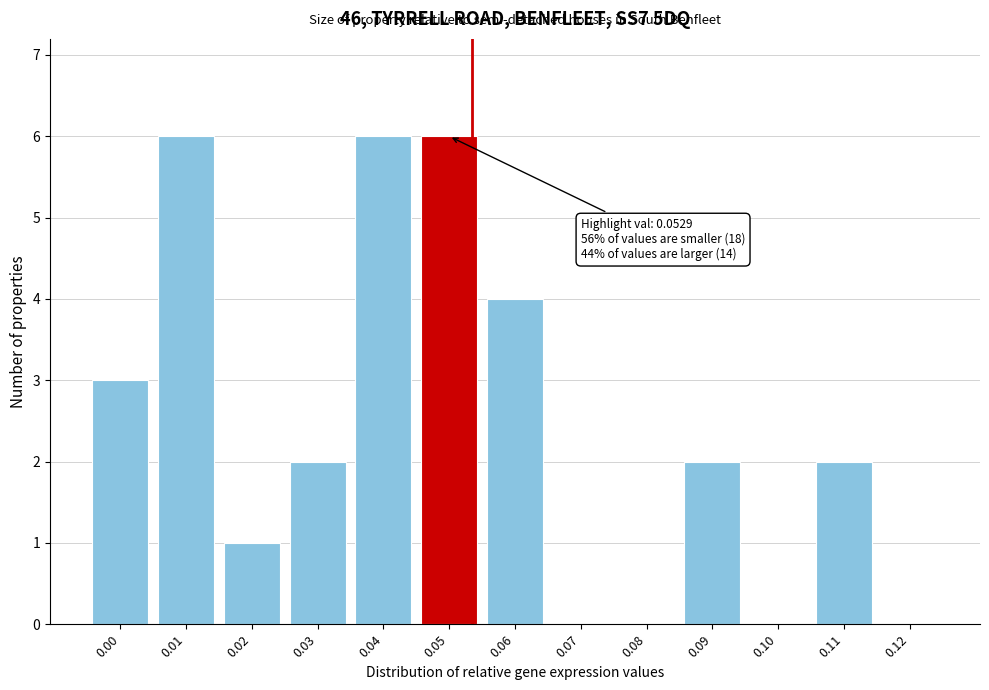

Reading left to right, transcribe all the data shown in this chart.

0.00=3	0.01=6	0.02=1	0.03=2	0.04=6	0.05=6	0.06=4	0.07=0	0.08=0	0.09=2	0.10=0	0.11=2	0.12=0